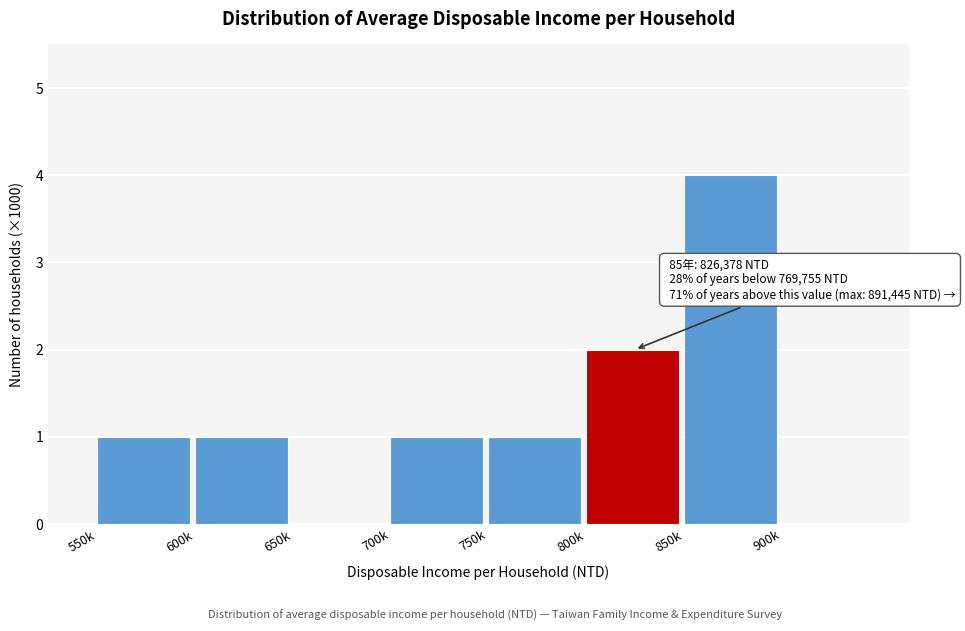

Reading left to right, list all the values displayed in this chart.

550k=1	600k=1	650k=0	700k=1	750k=1	800k=2	850k=4	900k=0